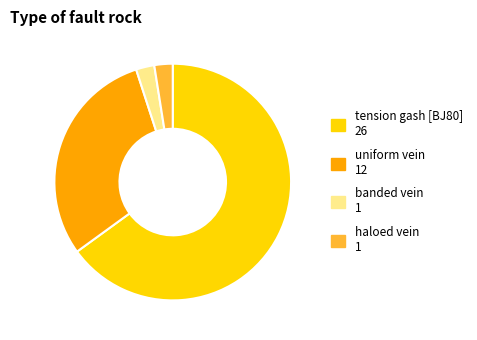

Which category has the biggest portion of the pie?

tension gash [BJ80]